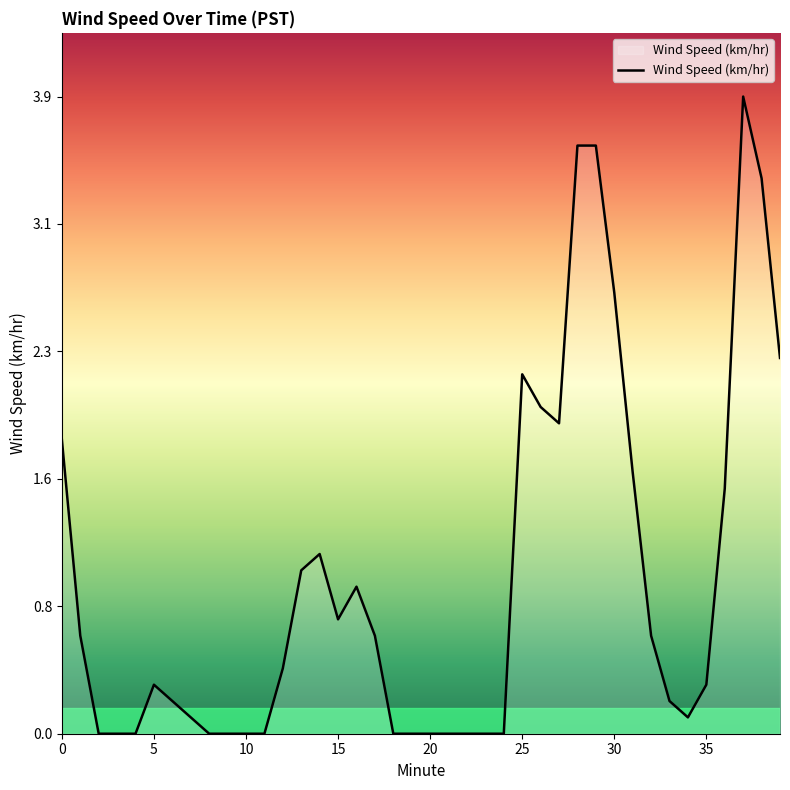

What is the greatest value displayed?

3.9